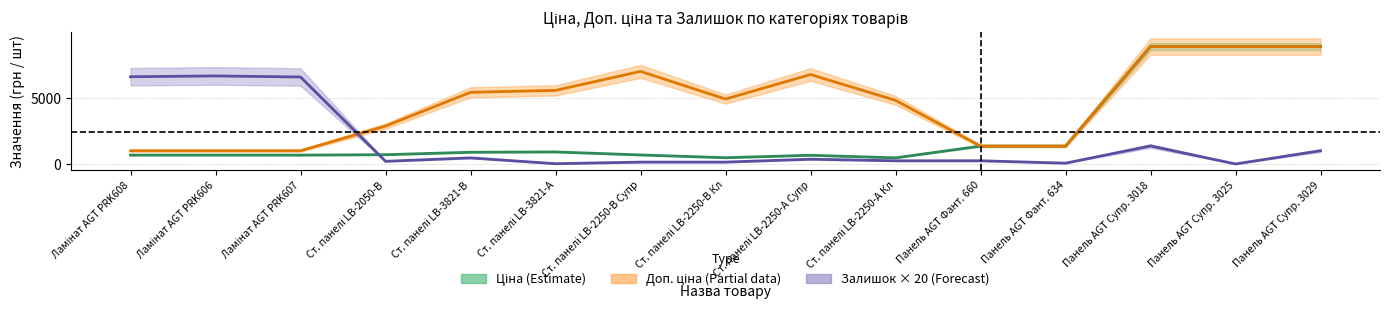

What is the difference between the maximum and minimum values in the Ціна series?

8392.4